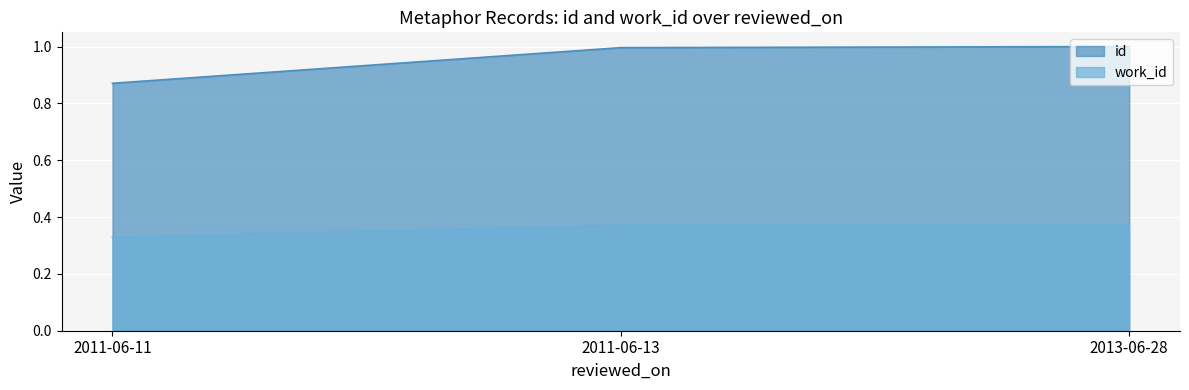

List the labels in order of id value, largest first.

2013-06-28, 2011-06-13, 2011-06-11